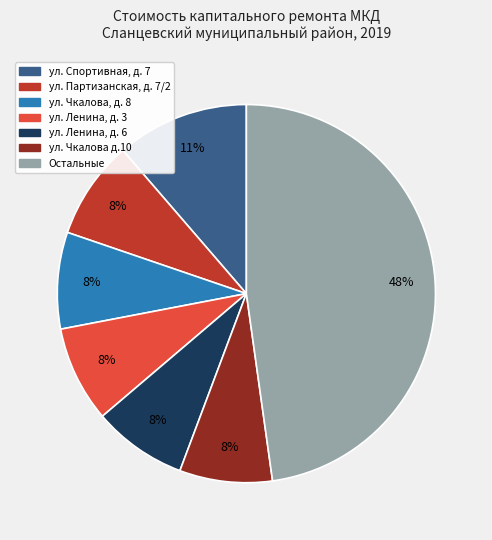

Is there a majority slice in this chart?

No